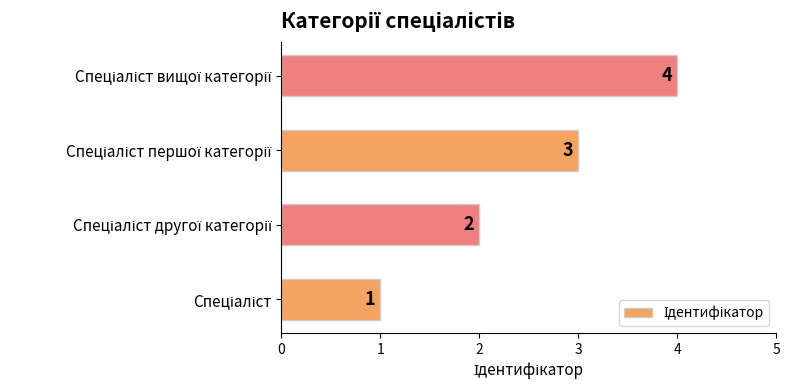

Are the bars grouped side by side (vs. stacked)?

No